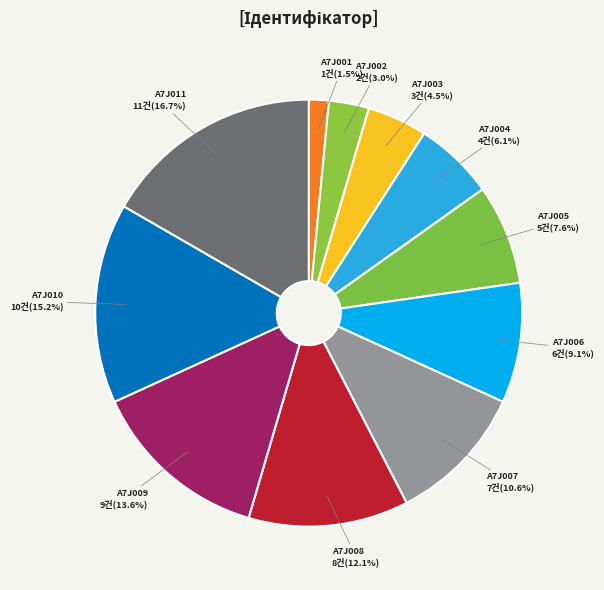

How many slices are in this pie chart?

11